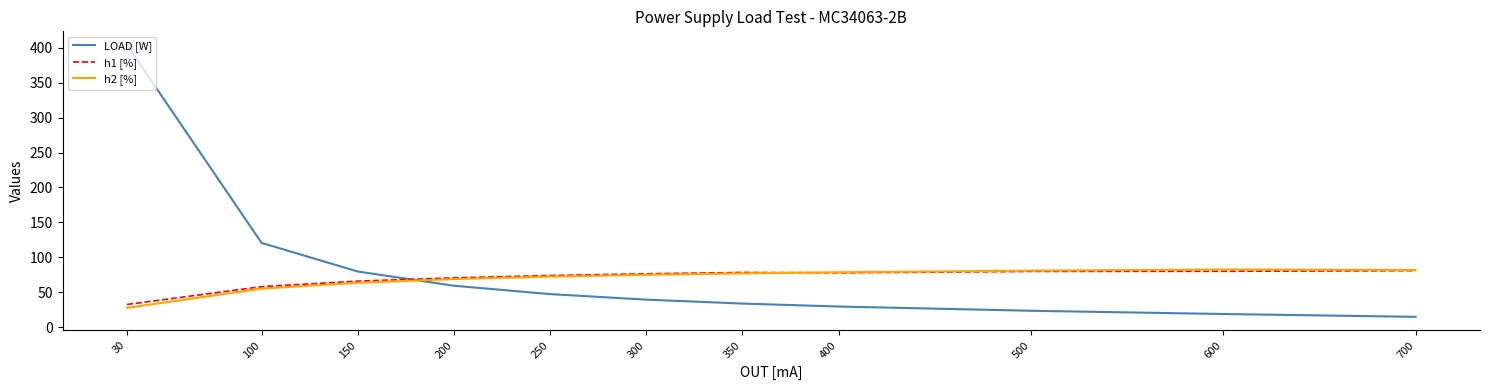

What is the difference between the highest and lowest values at 400?

49.0